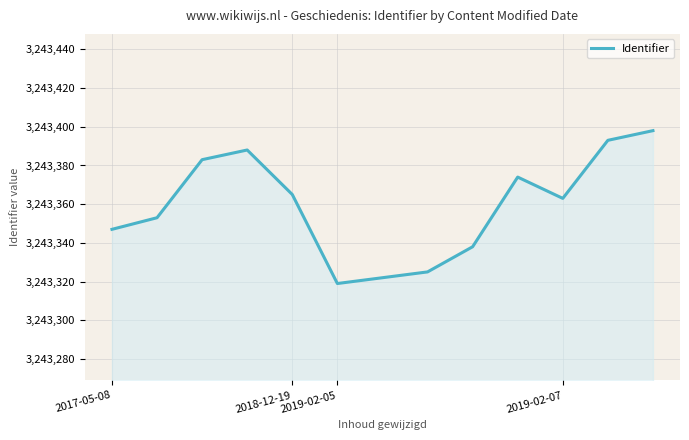

What is the minimum value shown in the chart?

3243319